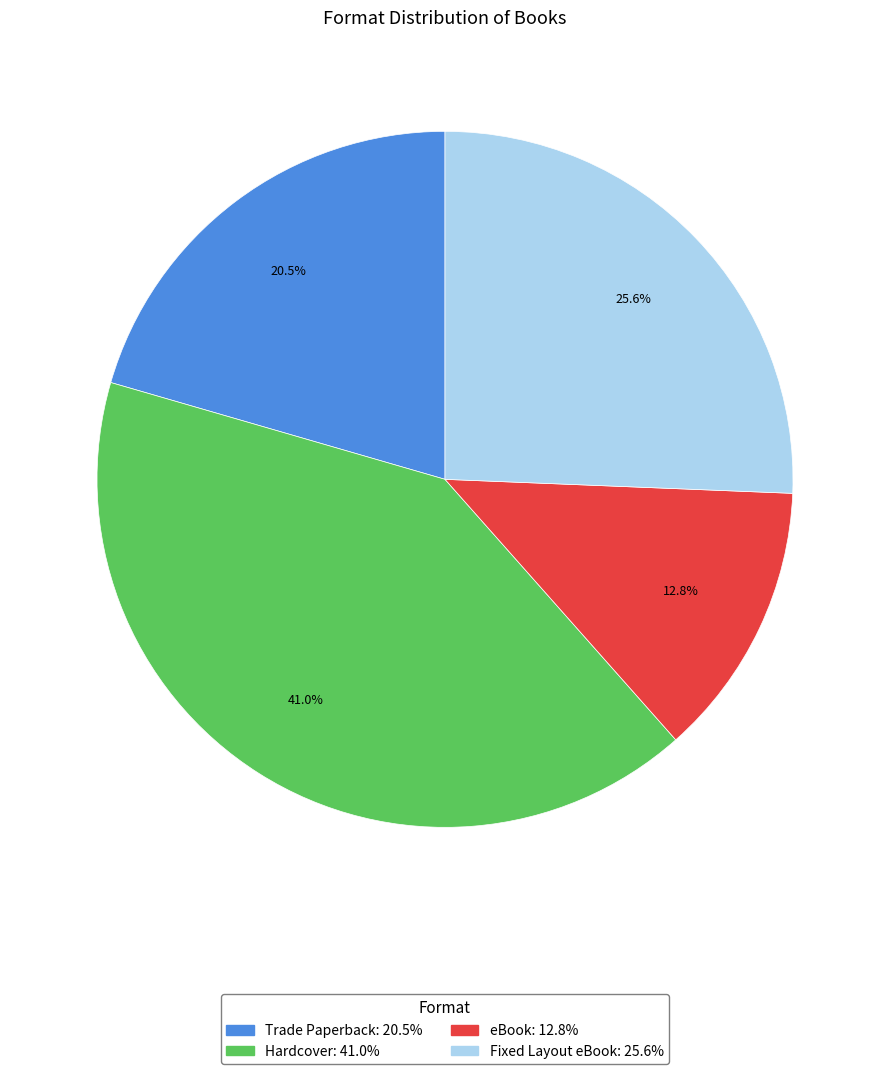

Does any single category account for the majority?

No